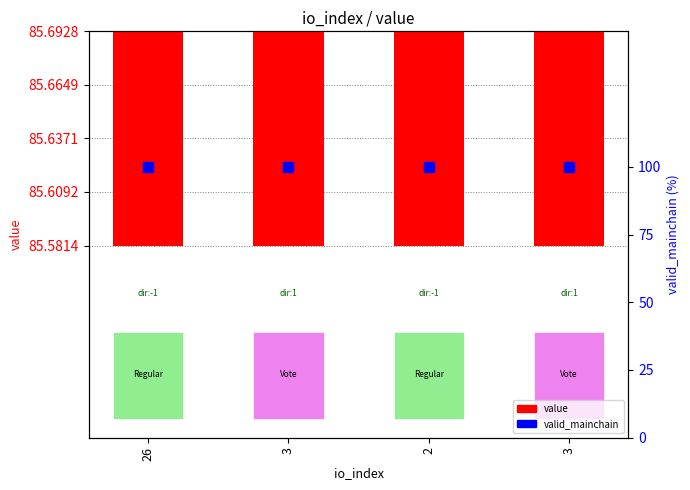

At how many categories does at least one series exceed 98?

4